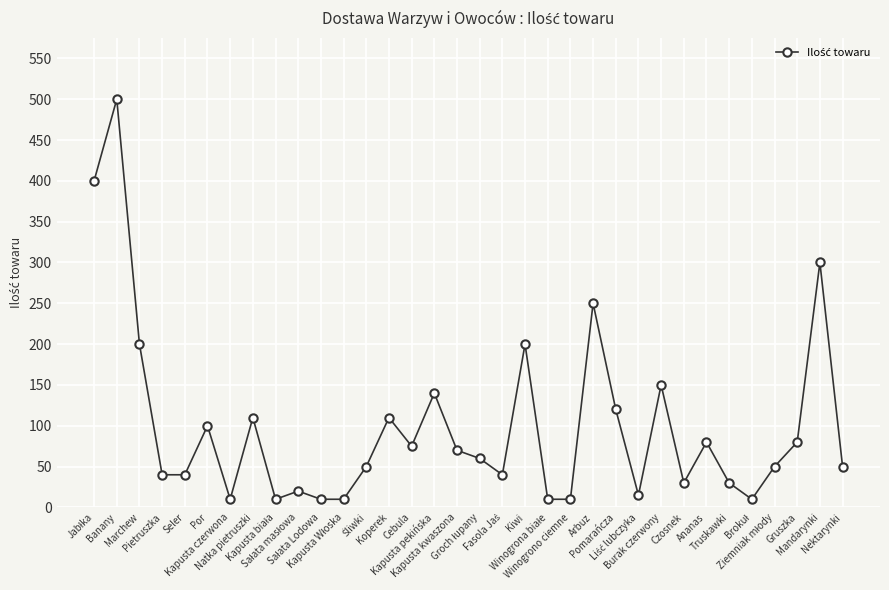

True or false: the data has more than 0 interior local peaks.

True